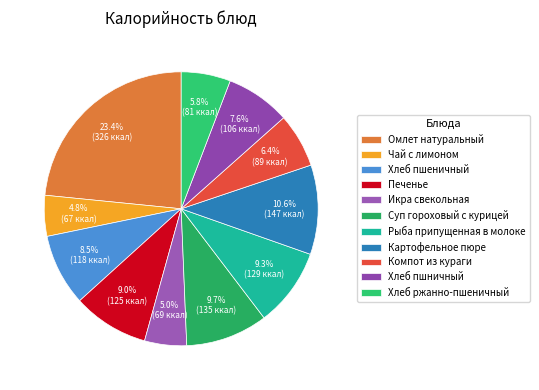

To the nearest percent, what is the average slice percentage?

9%